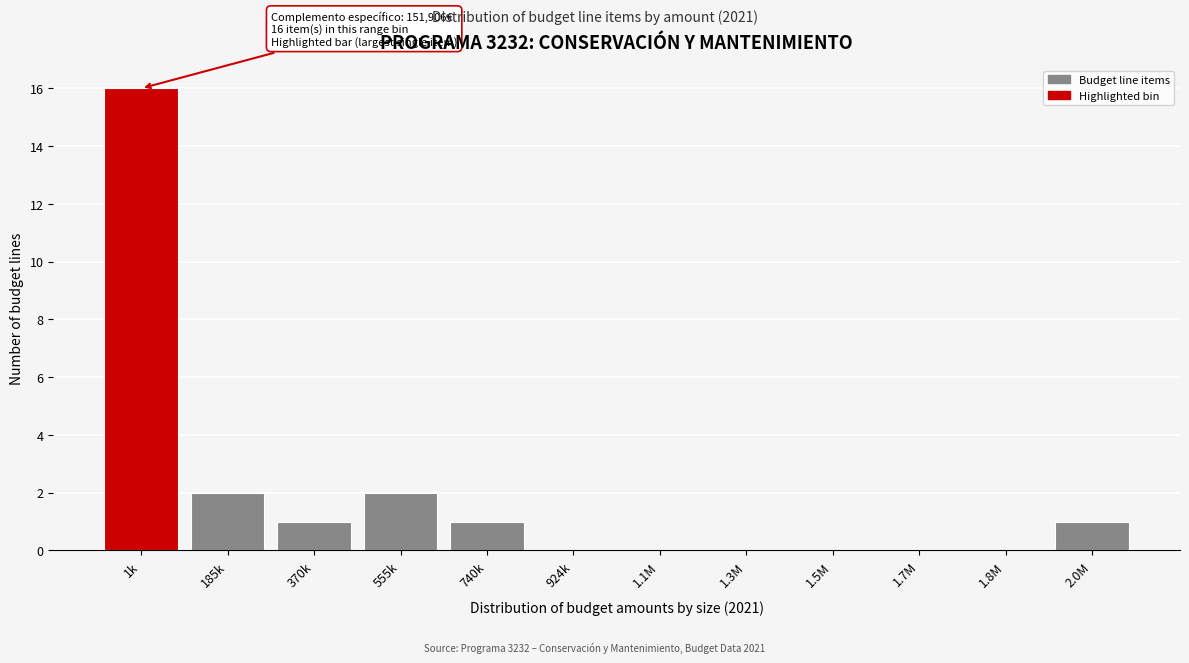

Reading left to right, list all the values displayed in this chart.

1k=16	185k=2	370k=1	555k=2	740k=1	924k=0	1.1M=0	1.3M=0	1.5M=0	1.7M=0	1.8M=0	2.0M=1